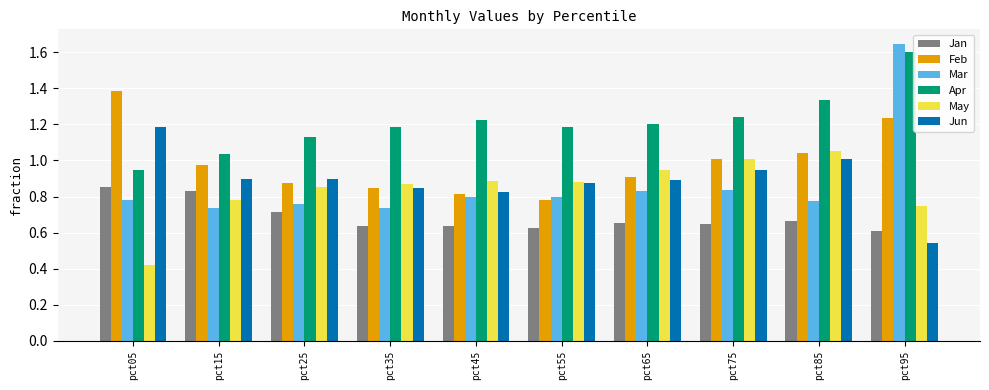

What is the sum of the Mar values at pct95 and pct65?

2.5